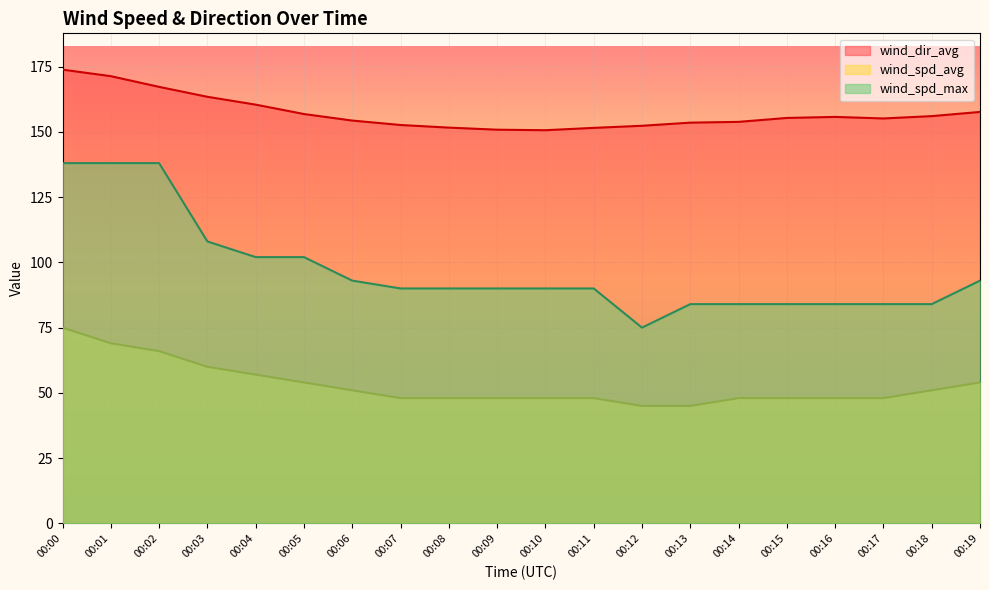

What is the total value across all series at 00:19?

304.6